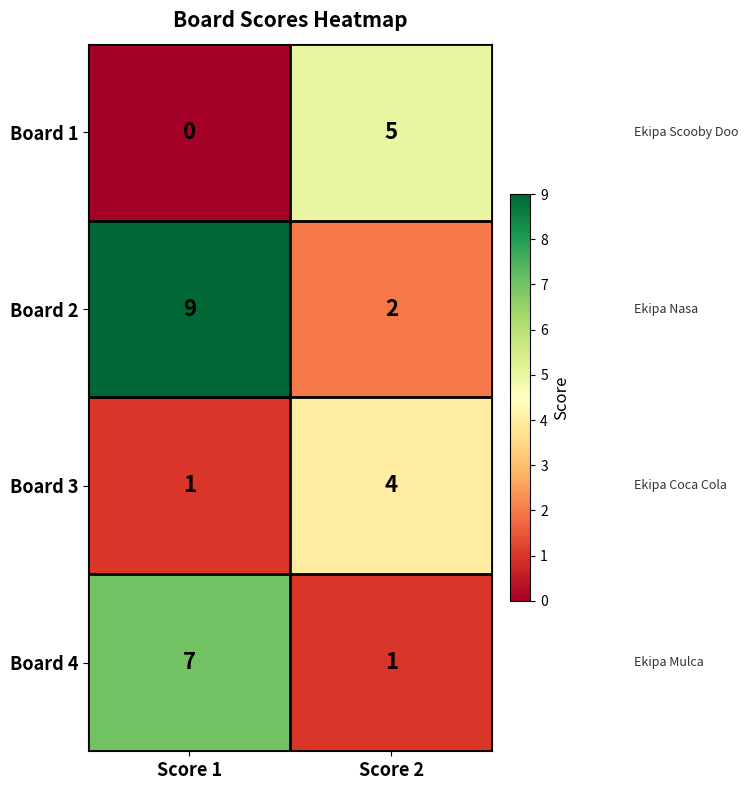

Is it true that Board 3 equals 1 at Score 1?

True